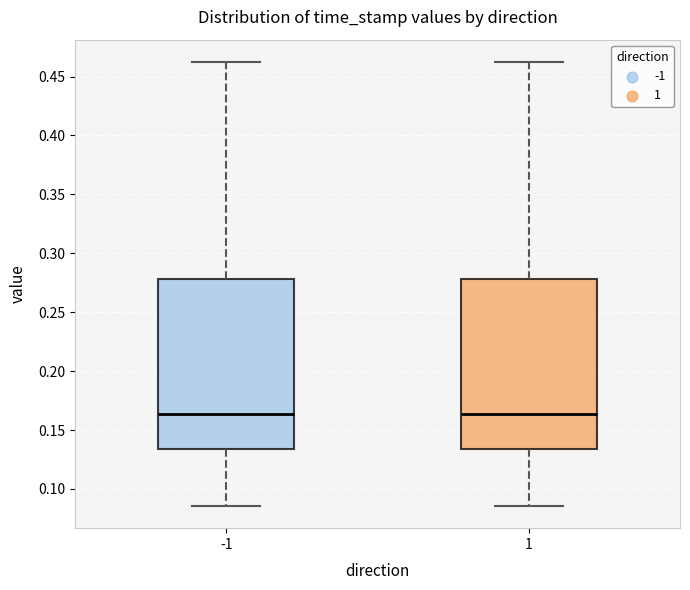

Where is the lower edge of the box at x = -1 on the y-axis? The values are not printed on the chart, so give them approximately, as read against the axis.

0.135